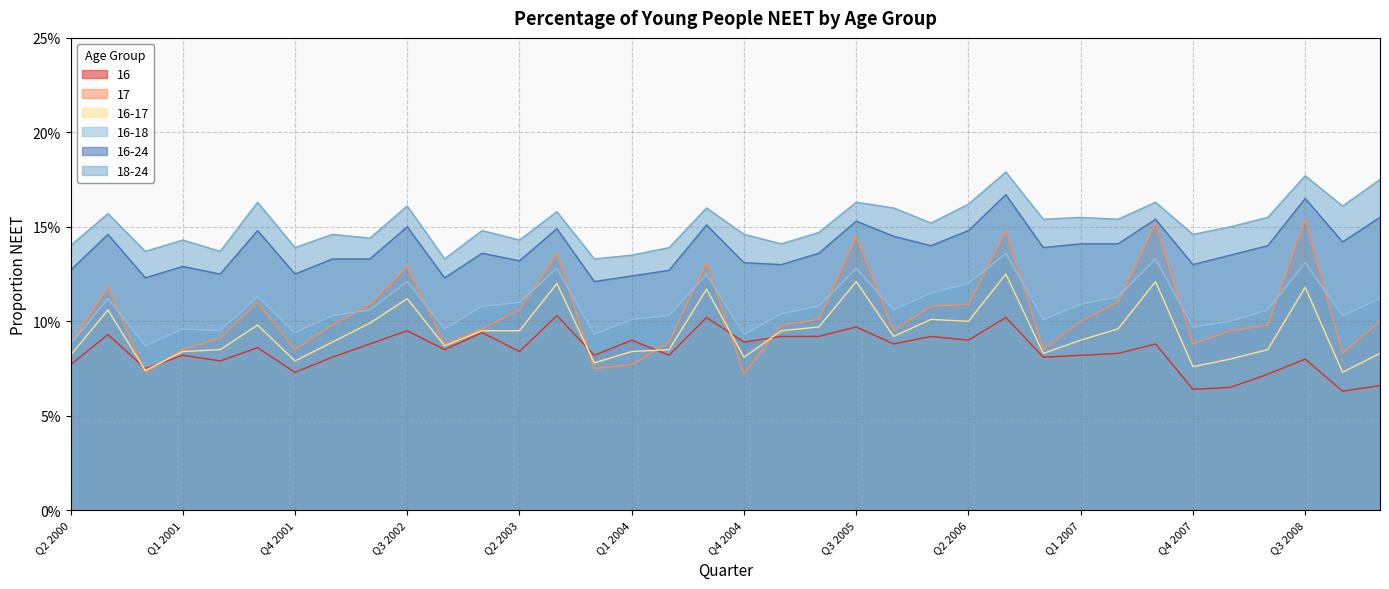

What is the label of the 12th point from the left?

Q1 2003